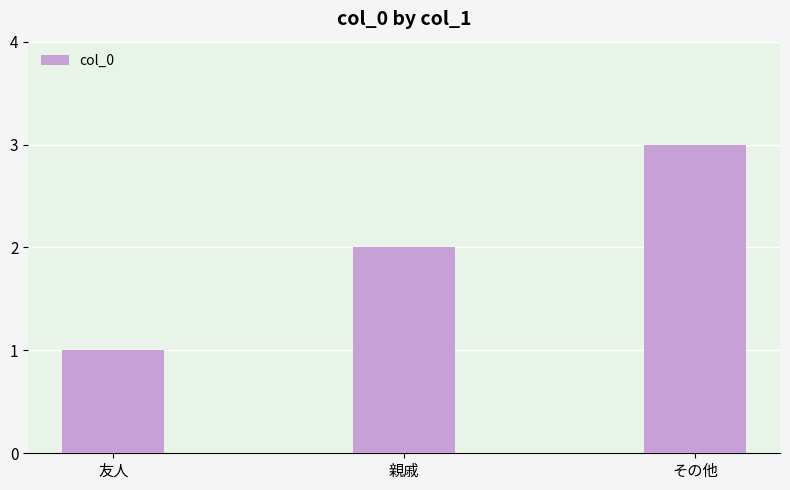

What is the difference between the maximum and minimum values?

2